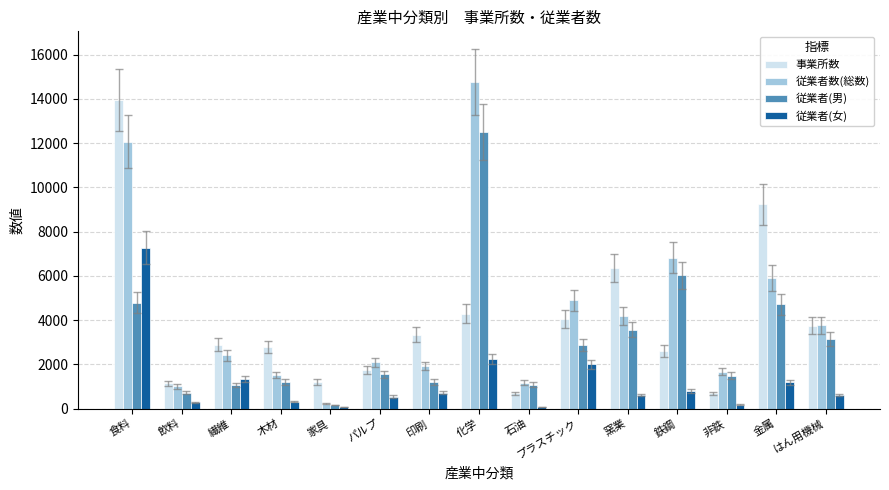

How many groups of bars are there?

15